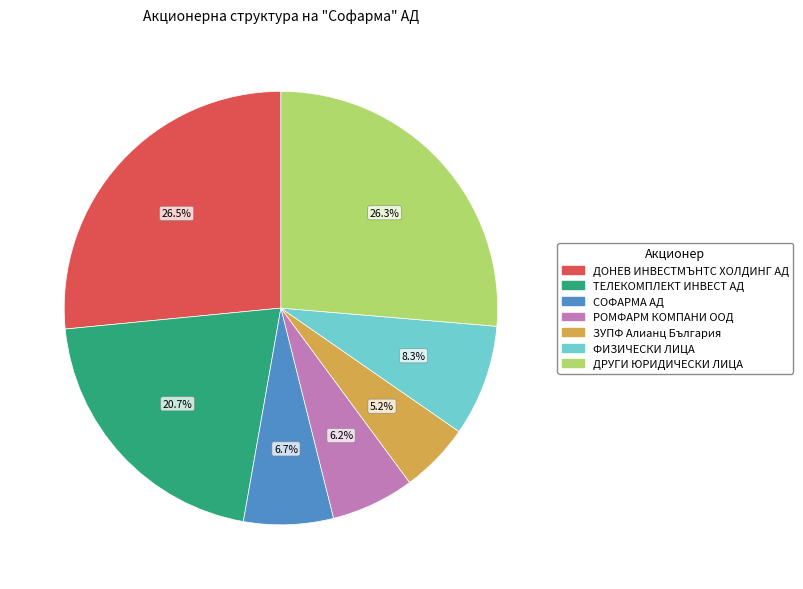

Is the sum of ДРУГИ ЮРИДИЧЕСКИ ЛИЦА and СОФАРМА АД greater than half?

No